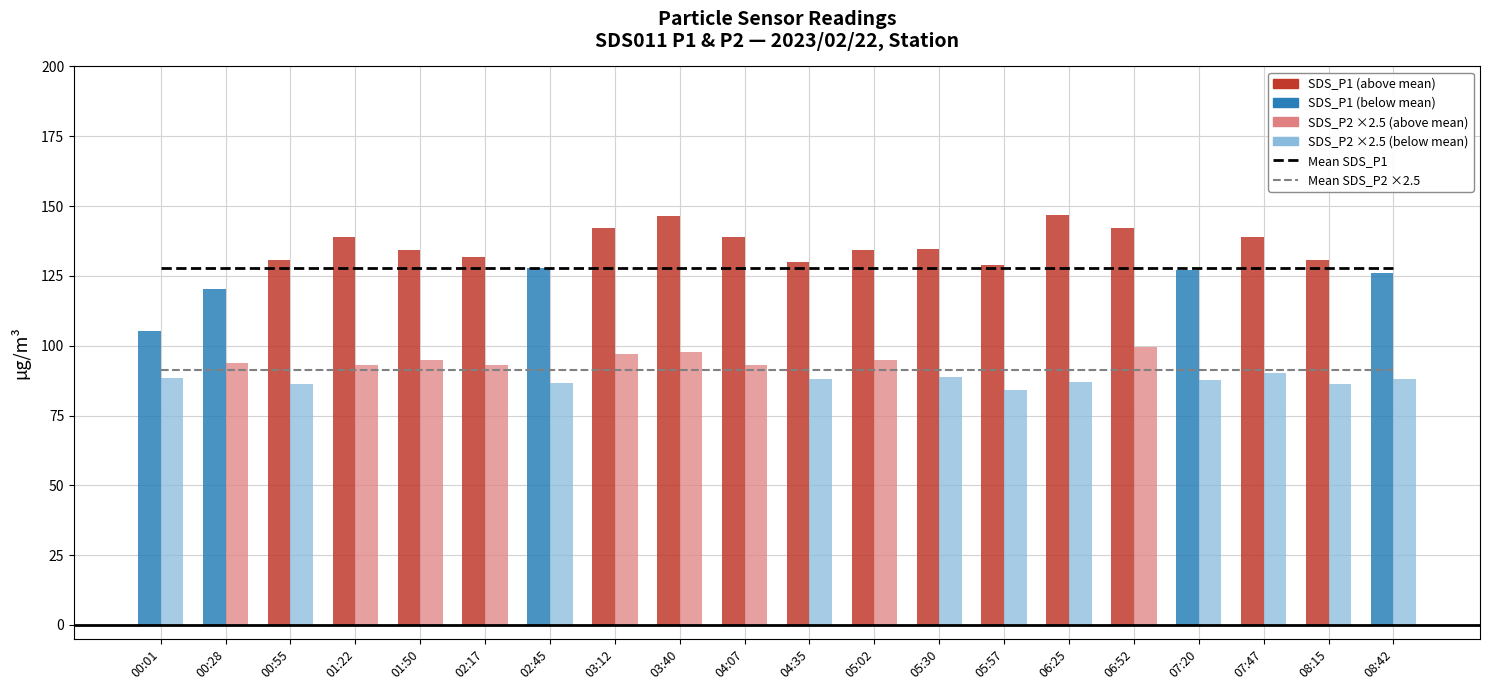

What is the label of the 6th bar from the left?

02:17